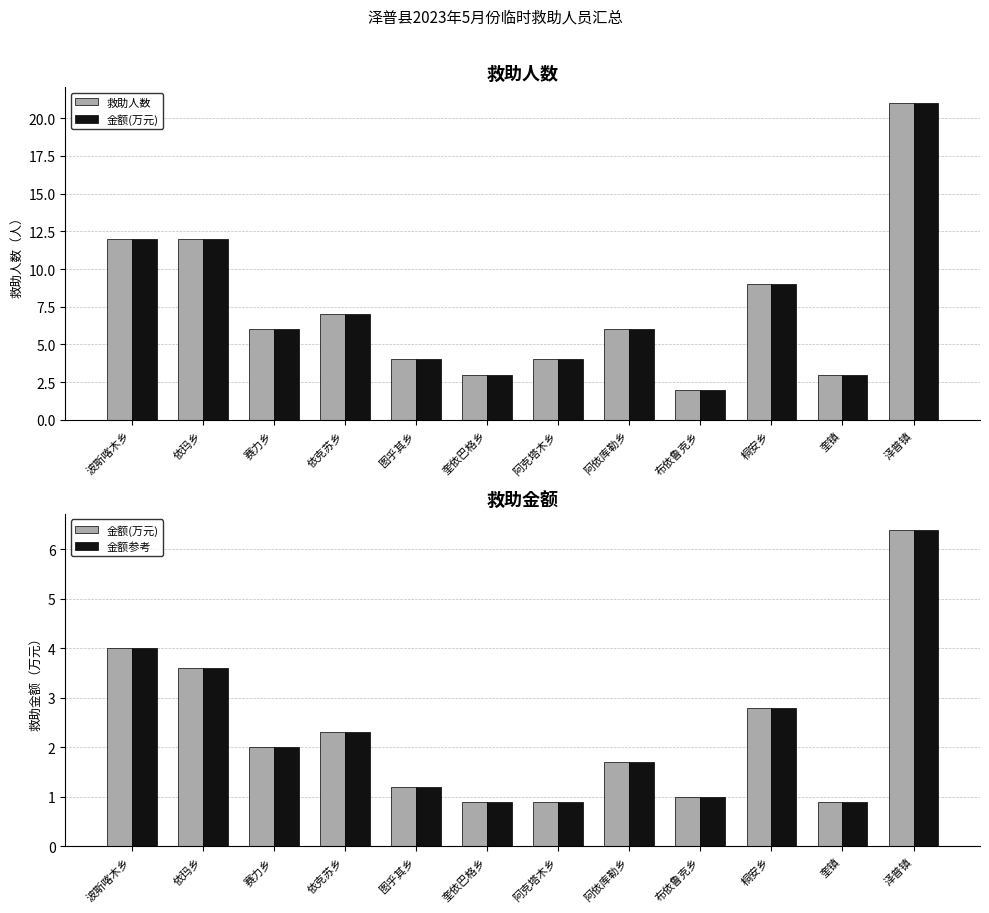

What is the difference between the 救助人数 values at 阿克塔木乡 and 奎镇?

1.0